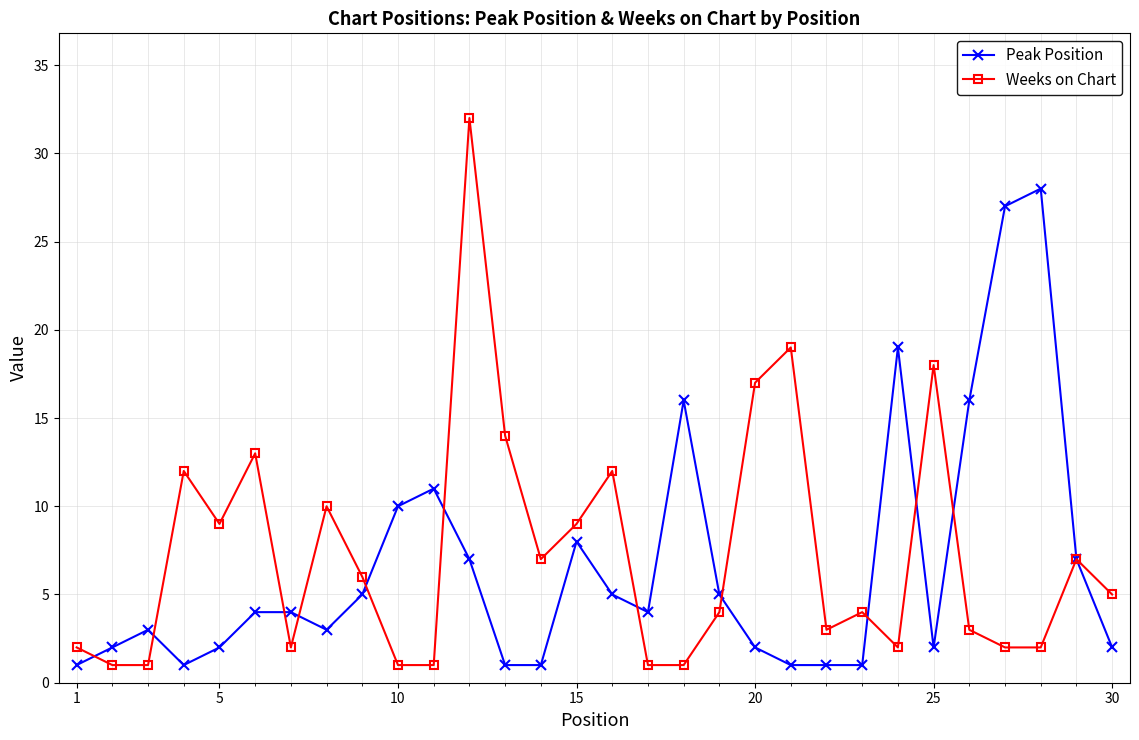

True or false: Weeks on Chart has more than 2 interior local peaks.

True